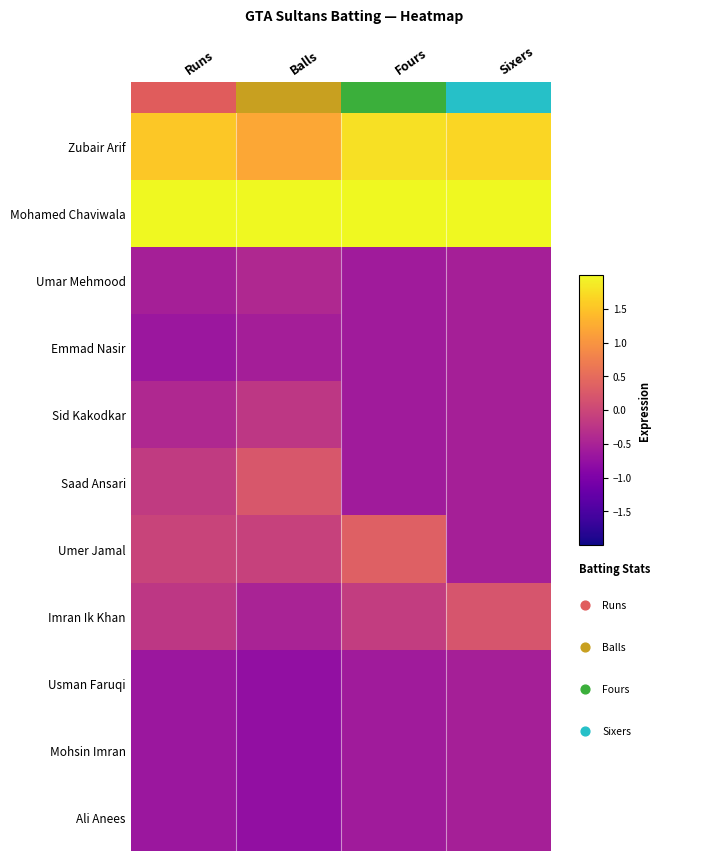

Reading left to right, extract all data points from this chart.

Zubair Arif: 1.5	1.2	1.8	1.7
Mohamed Chaviwala: 2.0	2.0	2.0	2.0
Umar Mehmood: -0.5	-0.4	-0.6	-0.5
Emmad Nasir: -0.7	-0.6	-0.6	-0.5
Sid Kakodkar: -0.4	-0.2	-0.6	-0.5
Saad Ansari: -0.2	0.2	-0.6	-0.5
Umer Jamal: -0.0	-0.1	0.3	-0.5
Imran Ik Khan: -0.2	-0.5	-0.1	0.2
Usman Faruqi: -0.7	-0.8	-0.6	-0.5
Mohsin Imran: -0.7	-0.8	-0.6	-0.5
Ali Anees: -0.7	-0.8	-0.6	-0.5